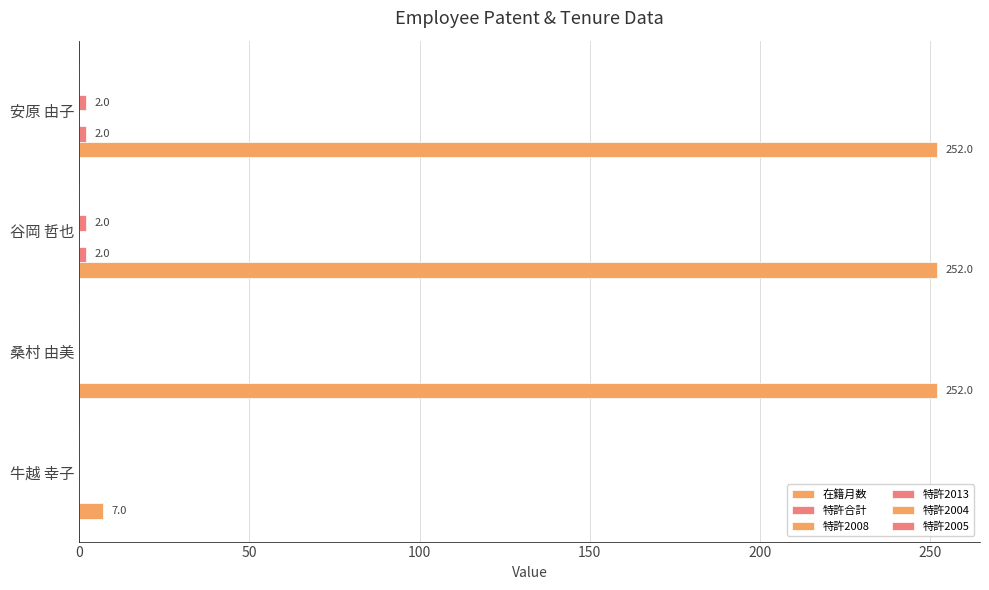

Reading left to right, transcribe all the data shown in this chart.

在籍月数: 7.0	252.0	252.0	252.0
特許合計: 0.0	0.0	2.0	2.0
特許2008: 0.1	0.1	0.1	0.1
特許2013: 0.0	0.0	2.0	2.0
特許2004: 0.1	0.1	0.1	0.1
特許2005: 0.1	0.1	0.1	0.1